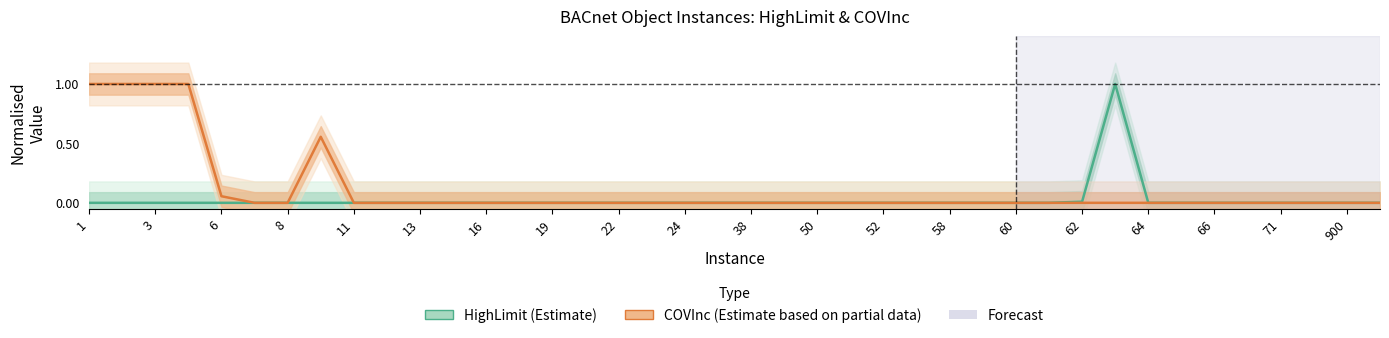

At 1, list the series in order from largest to smallest.

COVInc (Estimate based on partial data), HighLimit (Estimate)